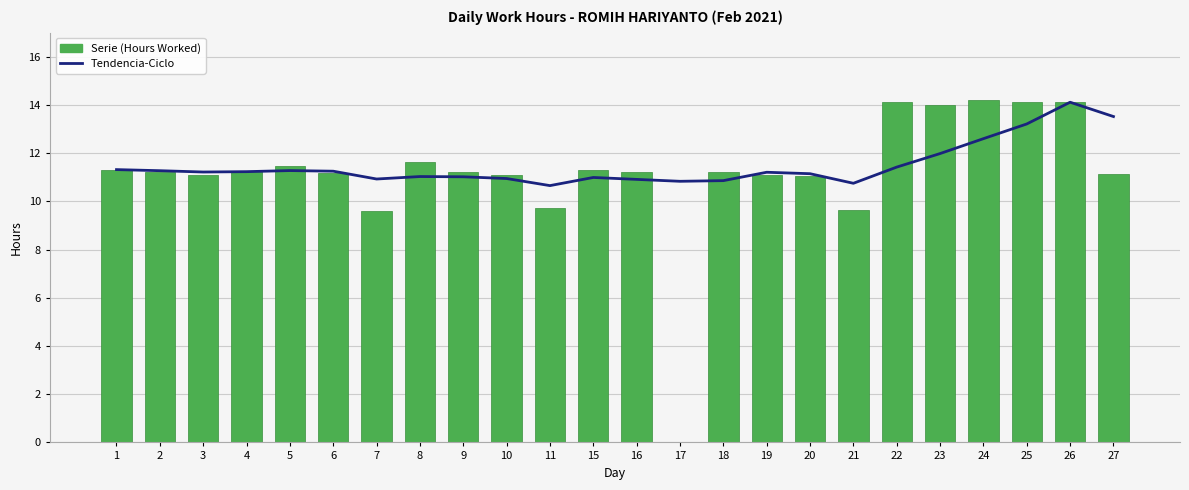

Does the chart contain stacked bars?

No